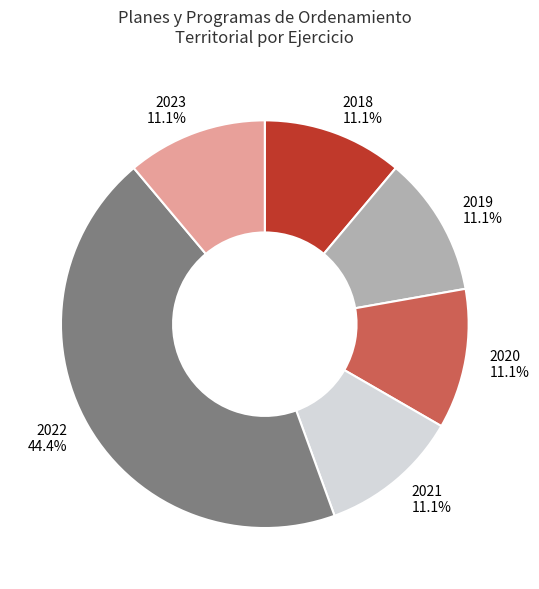

Count the number of slices in the pie.

6